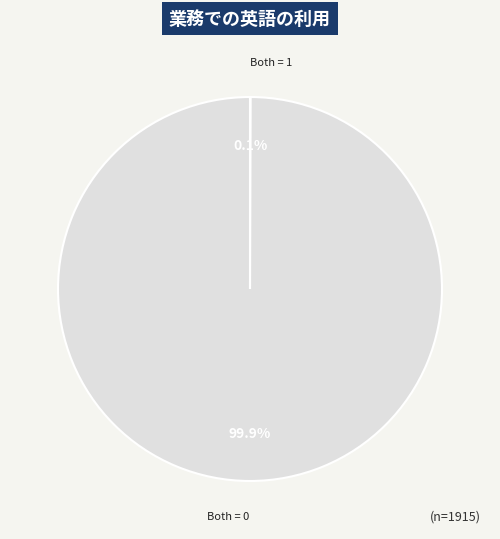

Does any single category account for the majority?

Yes